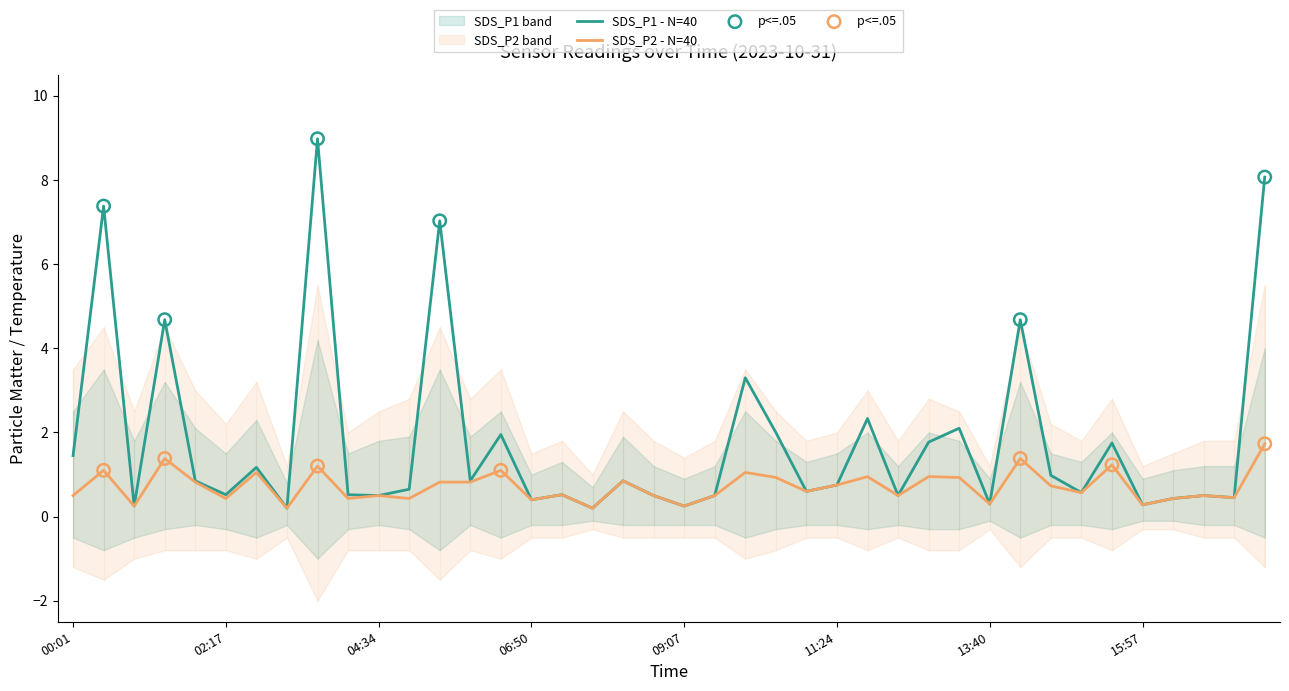

At how many categories does at least one series exceed 8?

2